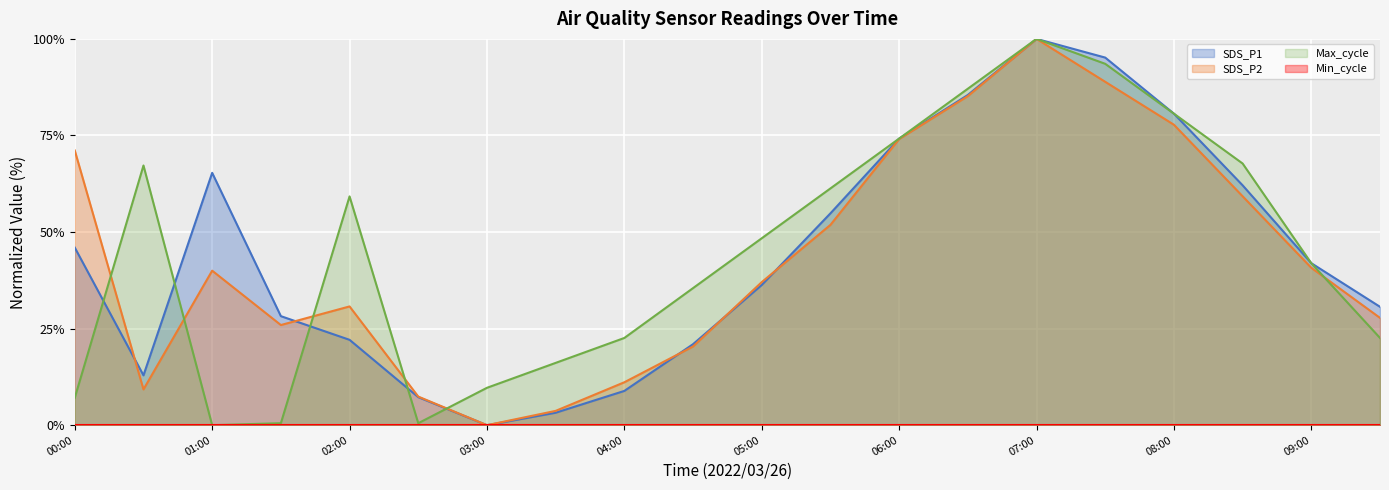

List the labels in order of SDS_P2 value, largest first.

07:00, 07:30, 06:30, 08:00, 06:00, 00:00, 08:30, 05:30, 09:00, 01:00, 05:00, 02:00, 09:30, 01:30, 04:30, 04:00, 00:30, 02:30, 03:30, 03:00